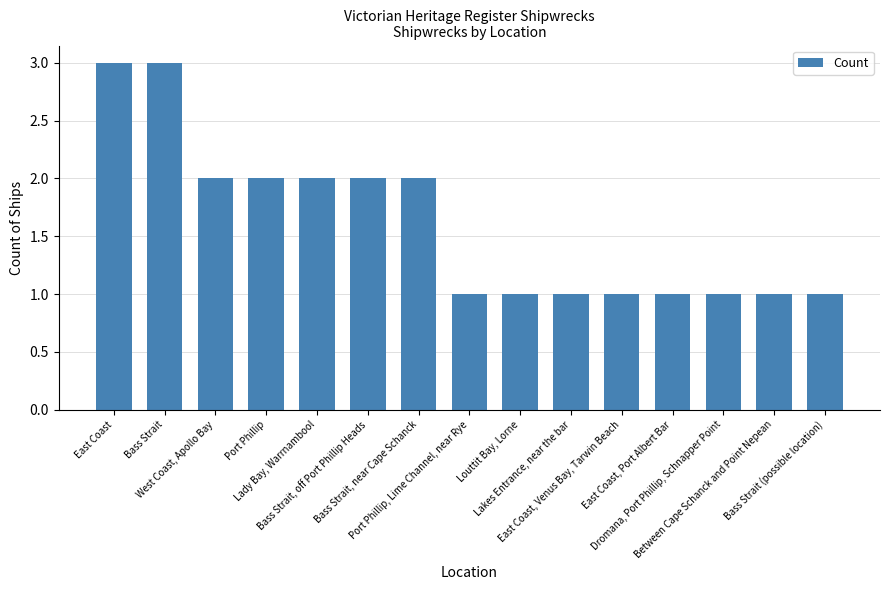

What is the maximum value shown in the chart?

3